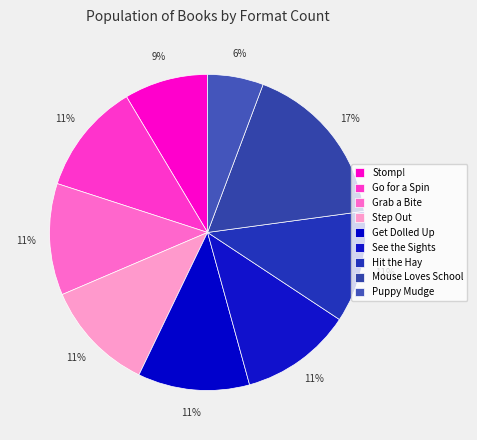

Count the number of slices in the pie.

9